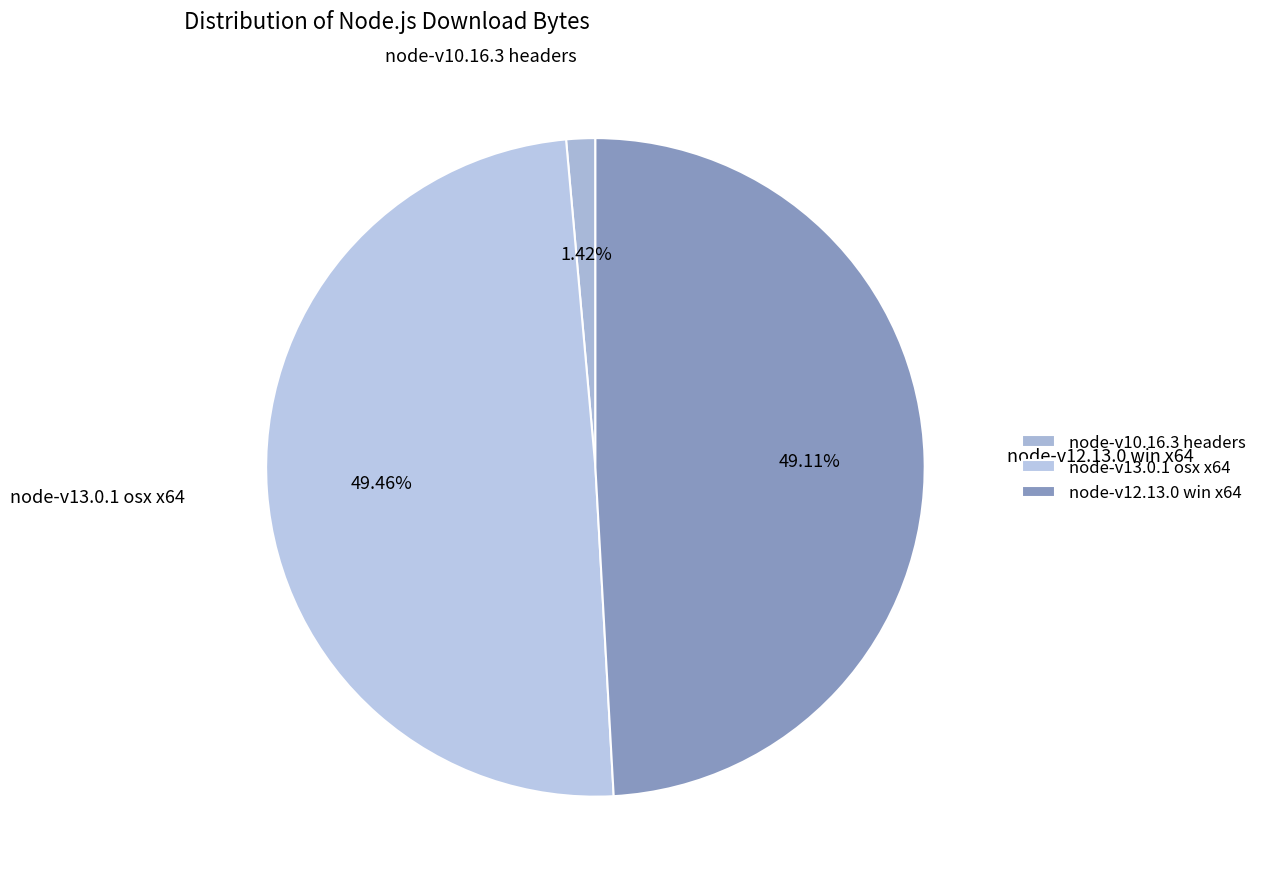

Do node-v10.16.3 headers and node-v13.0.1 osx x64 together represent more than half of the pie?

Yes